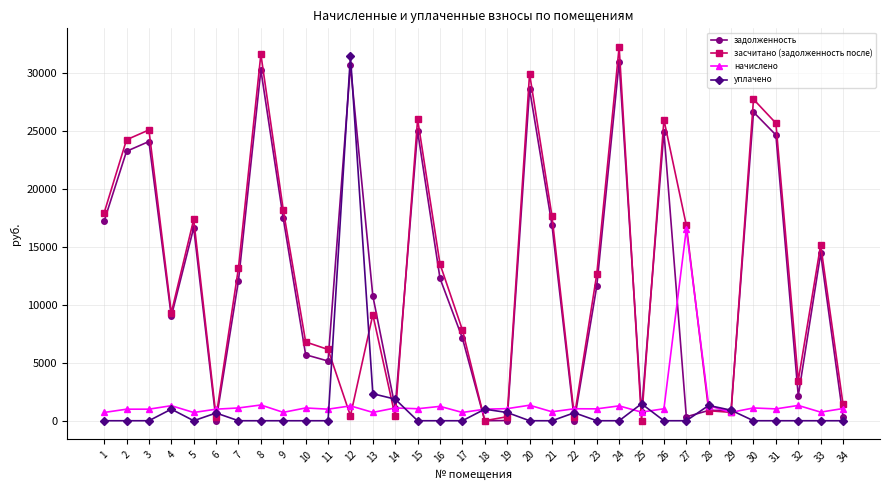

How many data points in задолженность are above 12101?

17